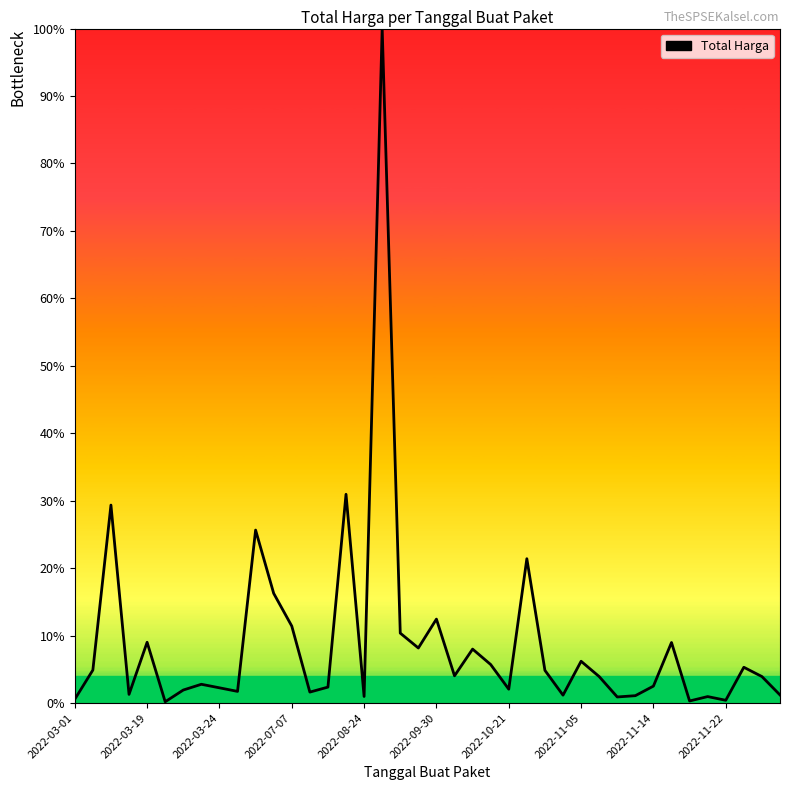

What is the maximum value shown in the chart?

100.0